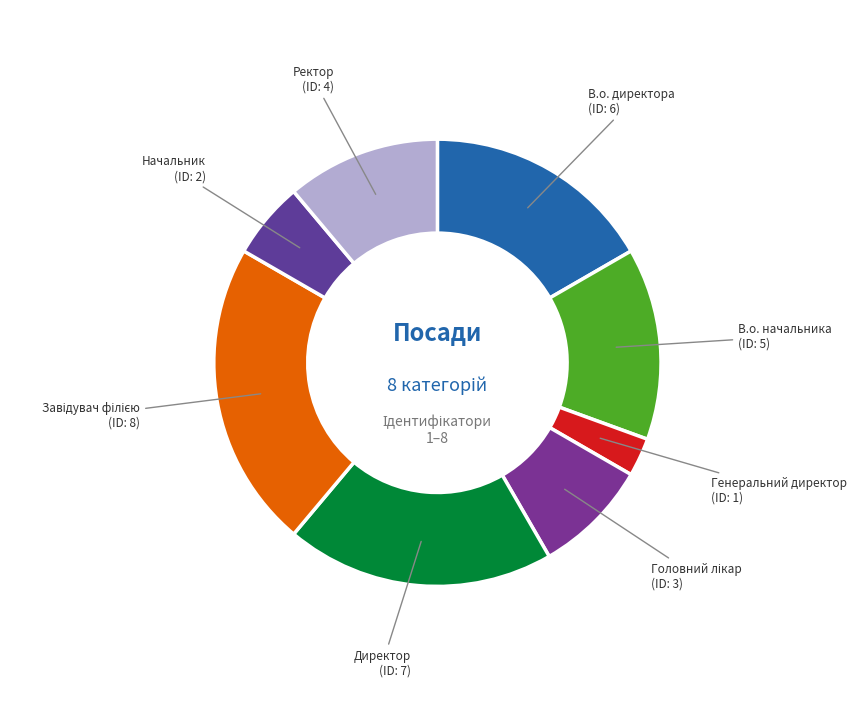

Is there a majority slice in this chart?

No